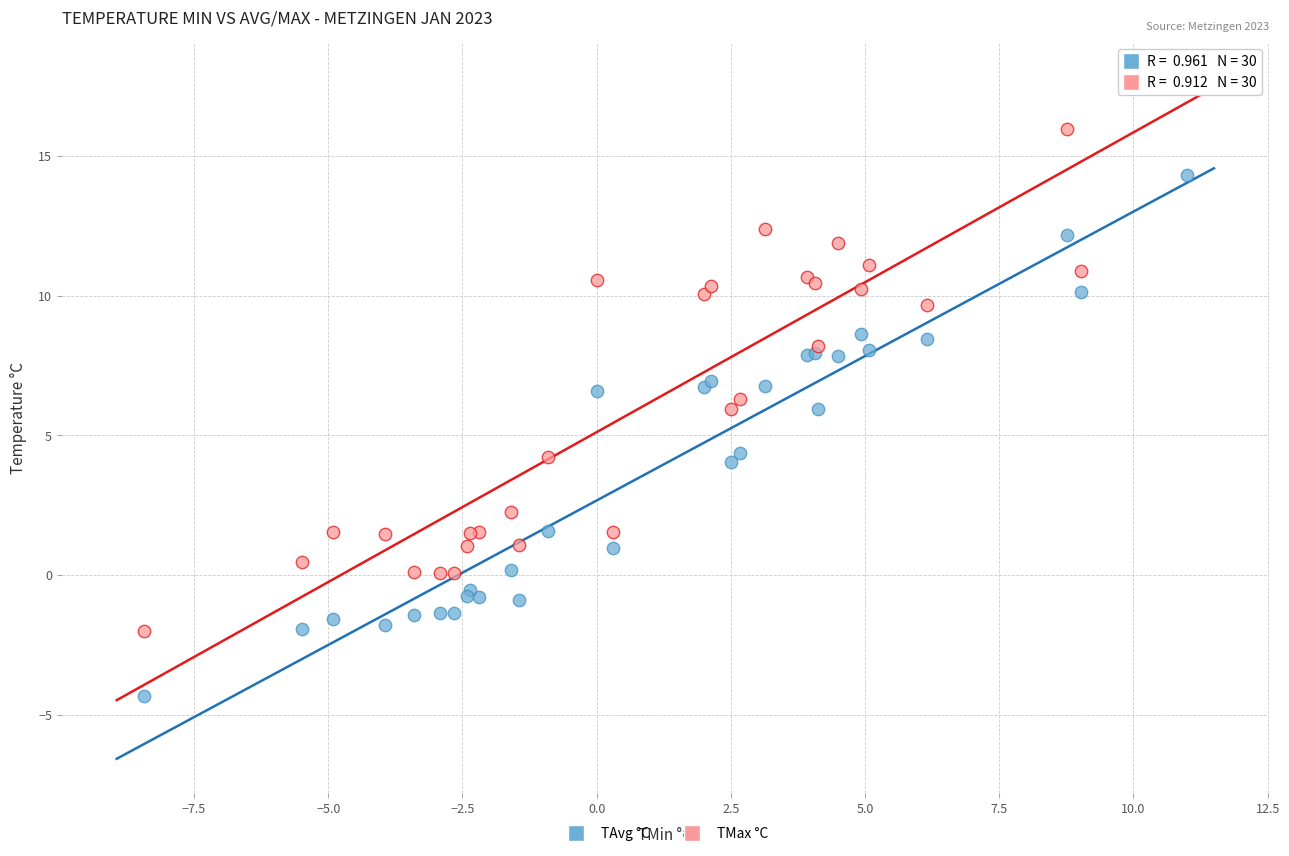

Which series has the largest Y range (max minus min)?

TMax °C